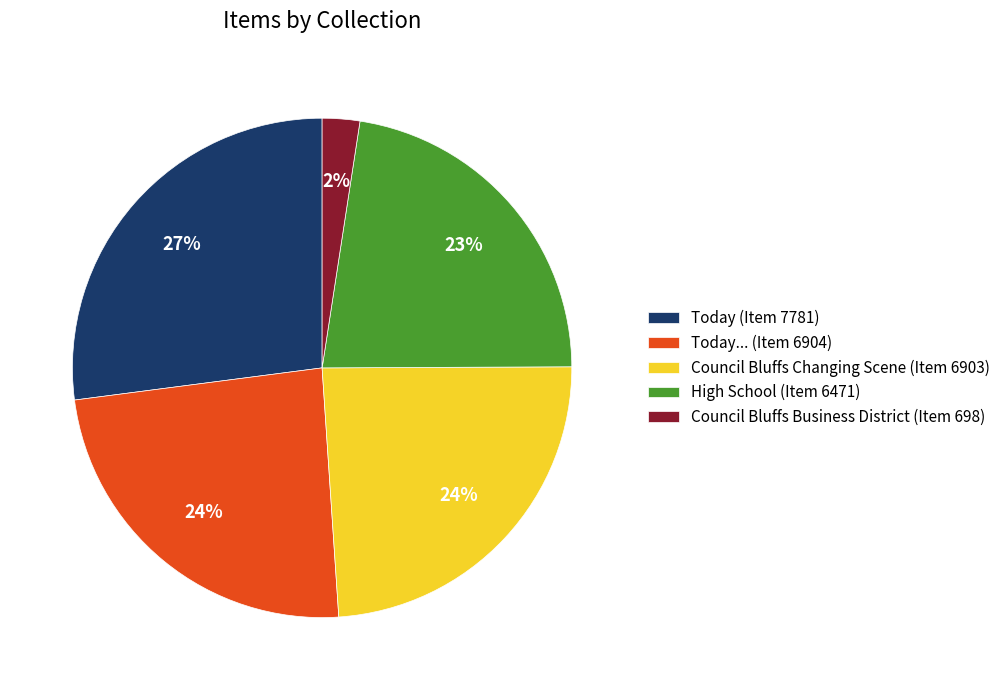

Count the number of slices in the pie.

5